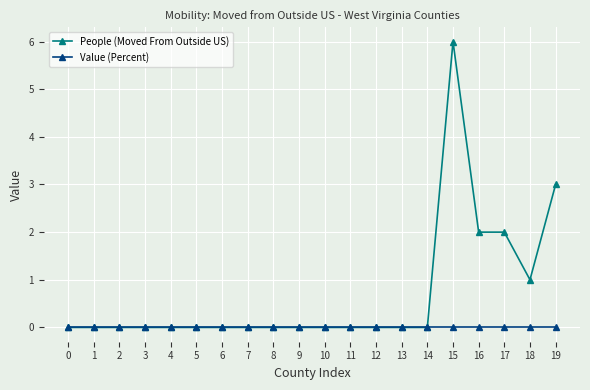

How many series are shown in this chart?

2